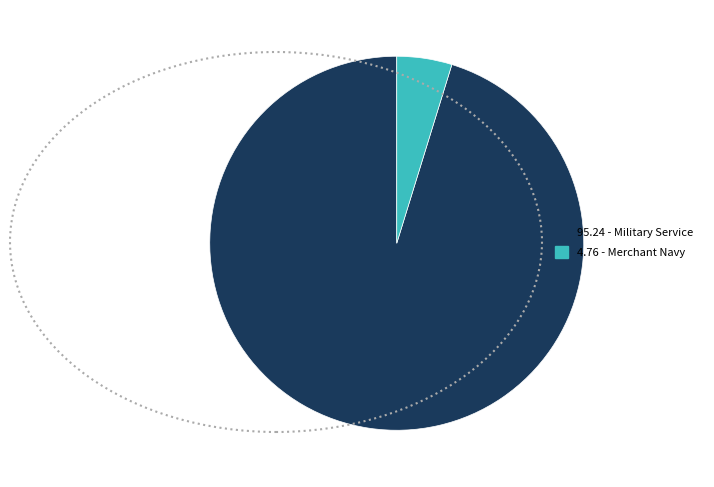

How many slices are in this pie chart?

2